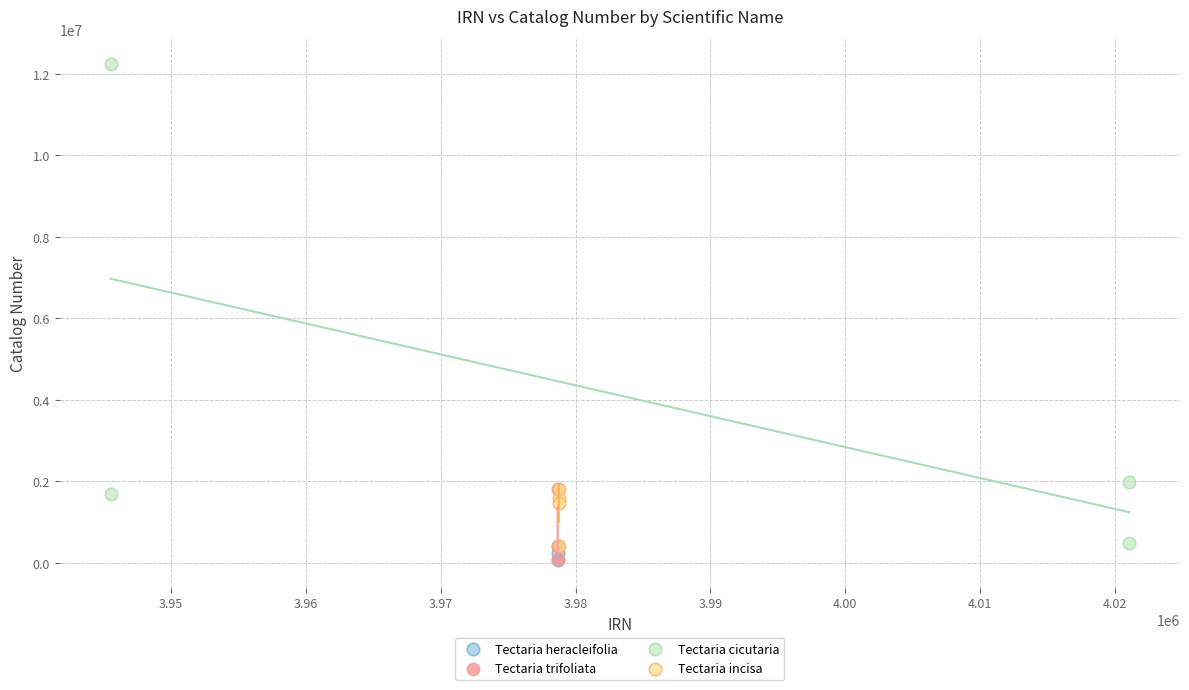

What are all the series names shown in the legend?

Tectaria heracleifolia, Tectaria trifoliata, Tectaria cicutaria, Tectaria incisa